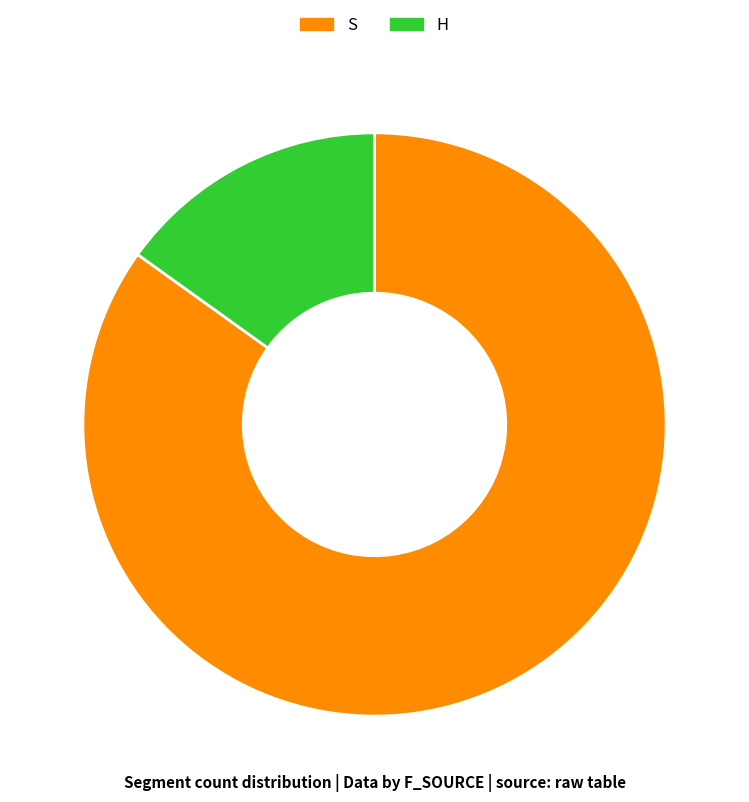

Combined, do S and H account for over 50%?

Yes